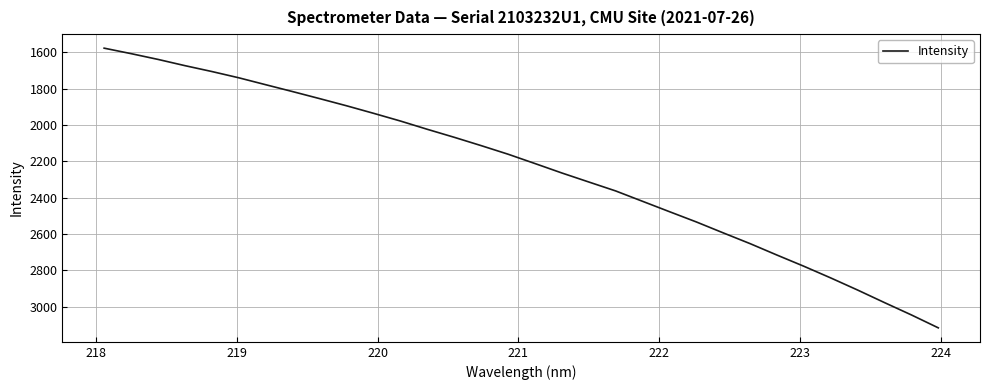

What is the sum of all values?

71785.5